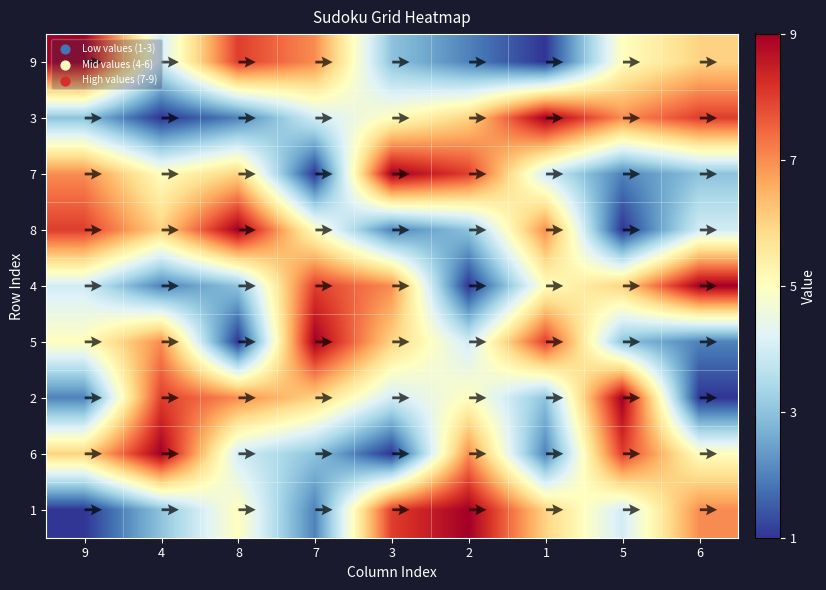

Between 8 and 7, which is larger?

8